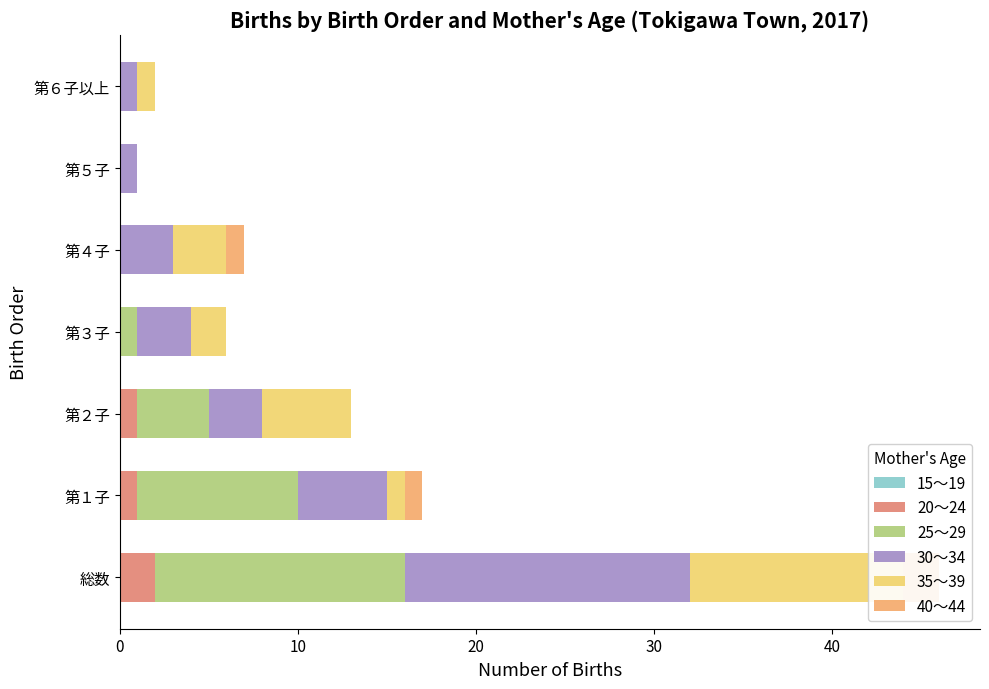

Reading left to right, transcribe all the data shown in this chart.

15～19: 0.6	0.6	0.6	0.6	0.6	0.6	0.6
20～24: 2.0	1.0	1.0	0.0	0.0	0.0	0.0
25～29: 14.0	9.0	4.0	1.0	0.0	0.0	0.0
30～34: 16.0	5.0	3.0	3.0	3.0	1.0	1.0
35～39: 12.0	1.0	5.0	2.0	3.0	0.0	1.0
40～44: 2.0	1.0	0.0	0.0	1.0	0.0	0.0